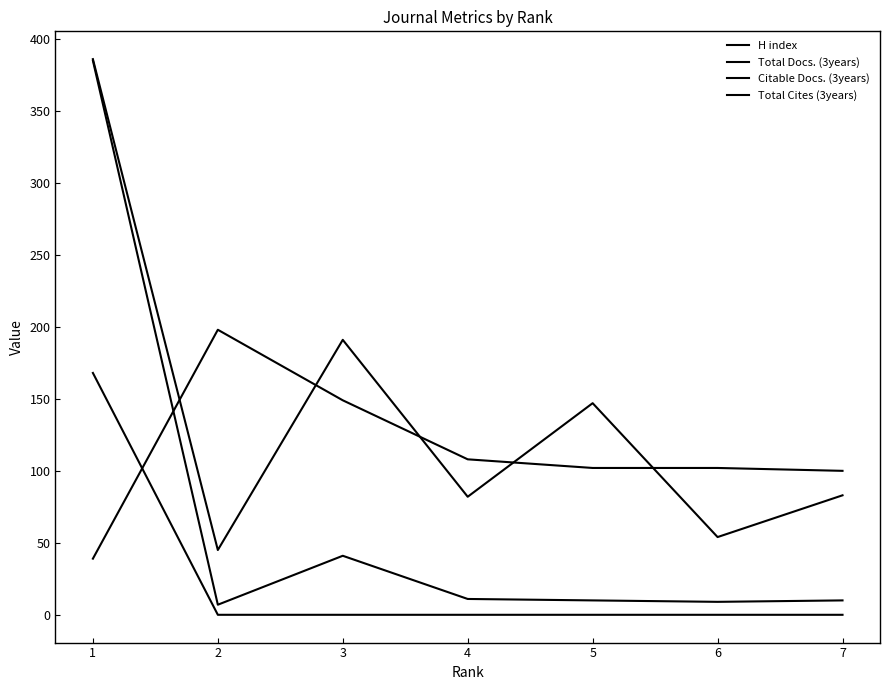

Is it true that Total Docs. (3years) equals 54 at 6?

True